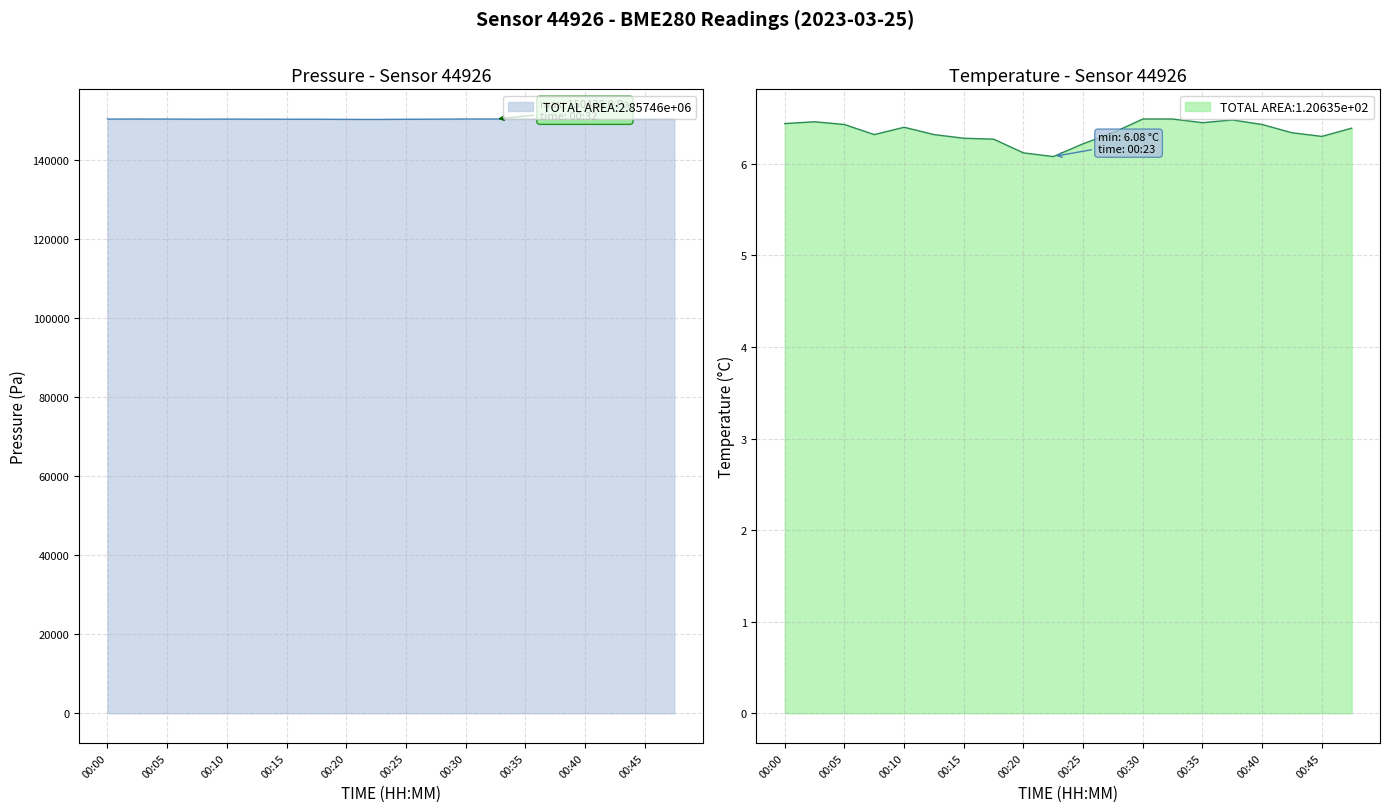

Rank the series by their maximum value, from highest to lowest.

pressure, temperature